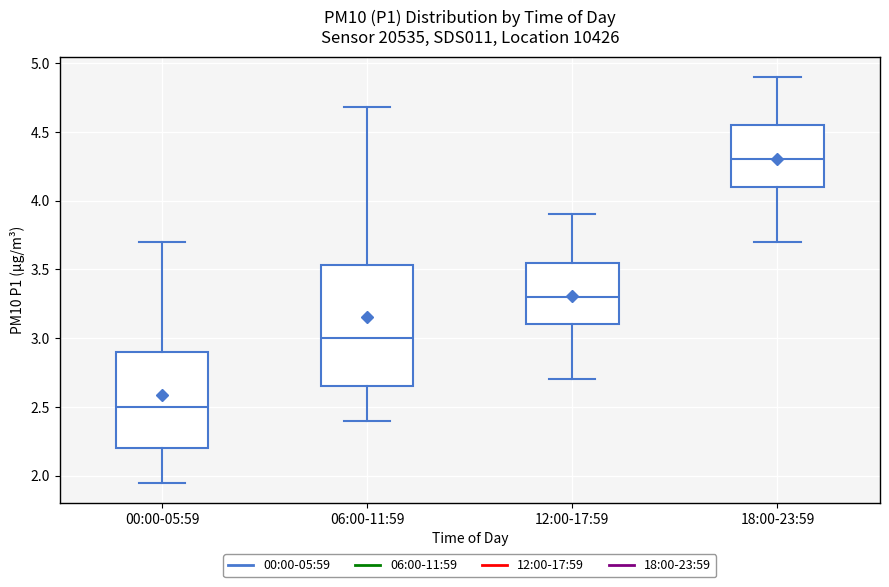

Which box's median line is the highest?

18:00-23:59